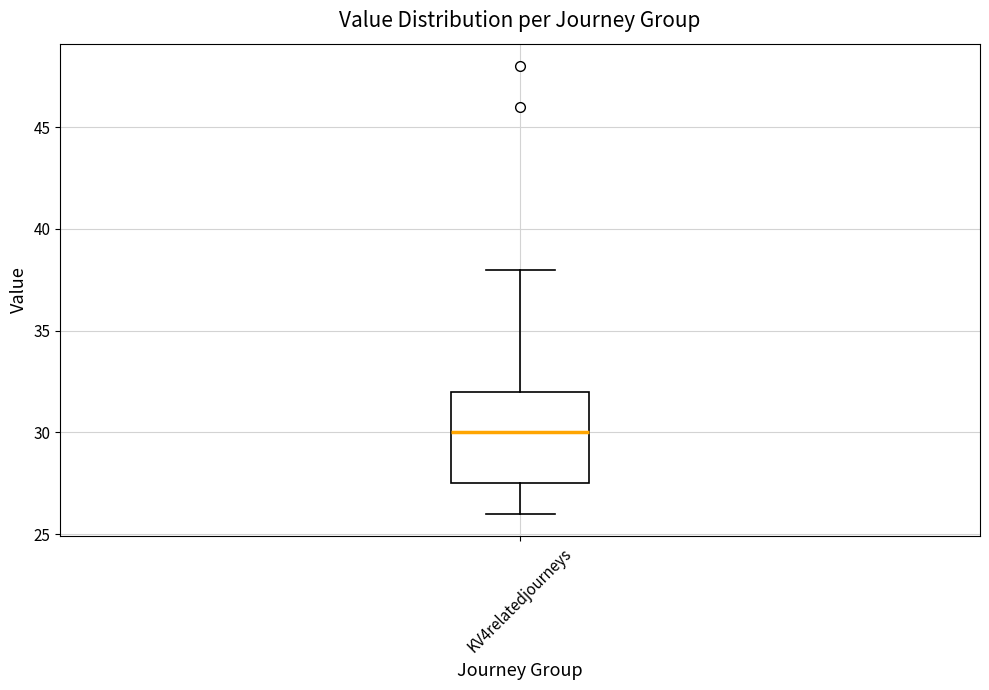

Transcribe this box plot: give where the median line is, the range the box spans, and where the two whiskers end, as read against the y-axis. The values are not printed on the chart, so give them approximately, as read against the axis.

median 30.0, box 27.5 to 32.0, whiskers 26.0 to 38.0